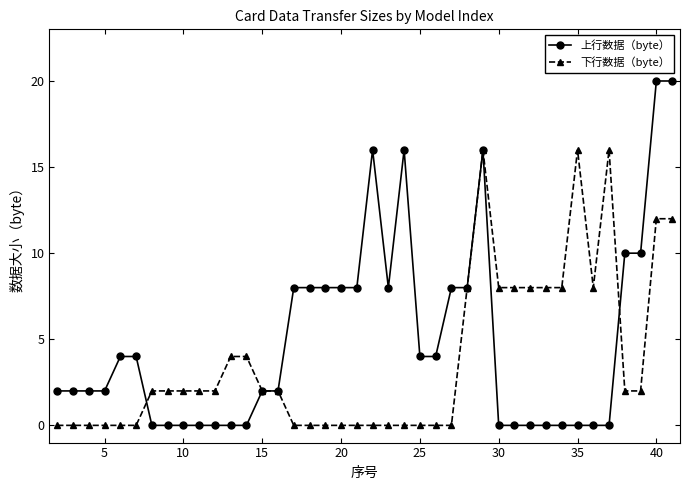

Reading right to left, list all the values displayed in this chart.

上行数据（byte）: 20	20	10	10	0	0	0	0	0	0	0	0	16	8	8	4	4	16	8	16	8	8	8	8	8	2	2	0	0	0	0	0	0	0	4	4	2	2	2	2
下行数据（byte）: 12	12	2	2	16	8	16	8	8	8	8	8	16	8	0	0	0	0	0	0	0	0	0	0	0	2	2	4	4	2	2	2	2	2	0	0	0	0	0	0